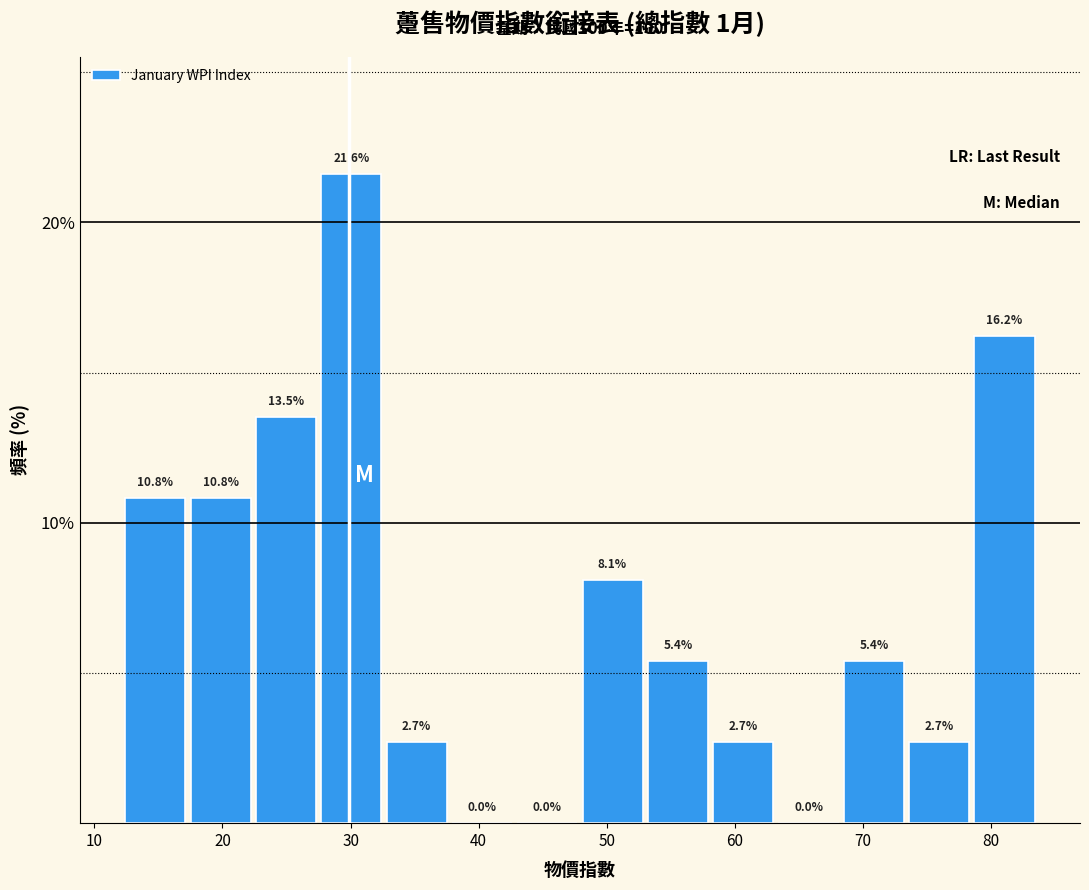

Reading left to right, list every bar in this chart as the range it spans on the x-axis followed by its height. The bar edges are not printed on the chart, so give them approximately, as read against the axis.

12 to 18: 10.8
18 to 23: 10.8
23 to 28: 13.5
28 to 33: 21.6
33 to 38: 2.7
38 to 43: 0.0
43 to 48: 0.0
48 to 53: 8.1
53 to 58: 5.4
58 to 63: 2.7
63 to 69: 0.0
69 to 74: 5.4
74 to 79: 2.7
79 to 84: 16.2